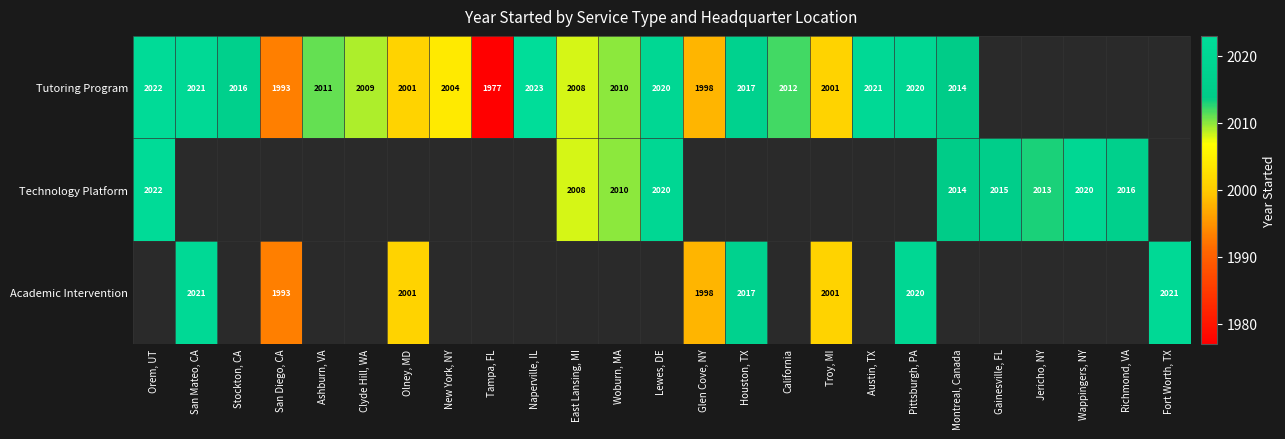

True or false: Tutoring Program has a value of 2021 at Austin, TX.

True